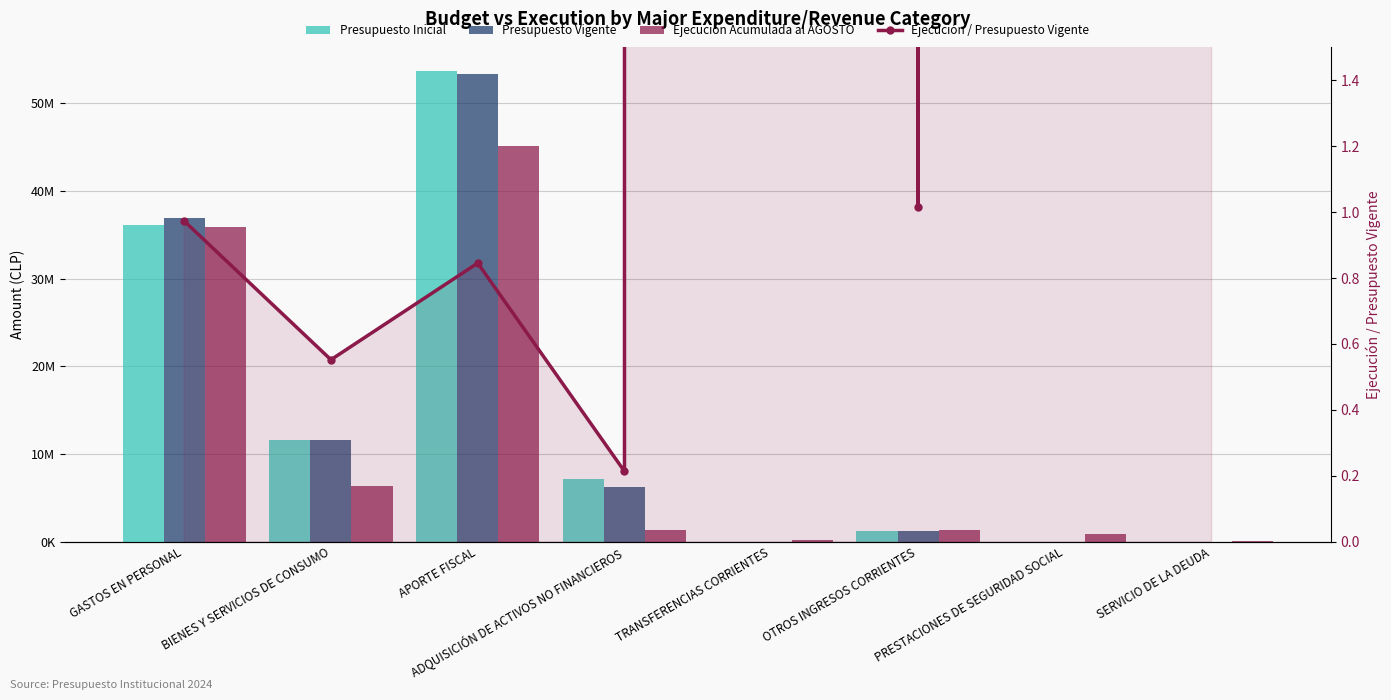

Which category has the highest value across all series?

APORTE FISCAL